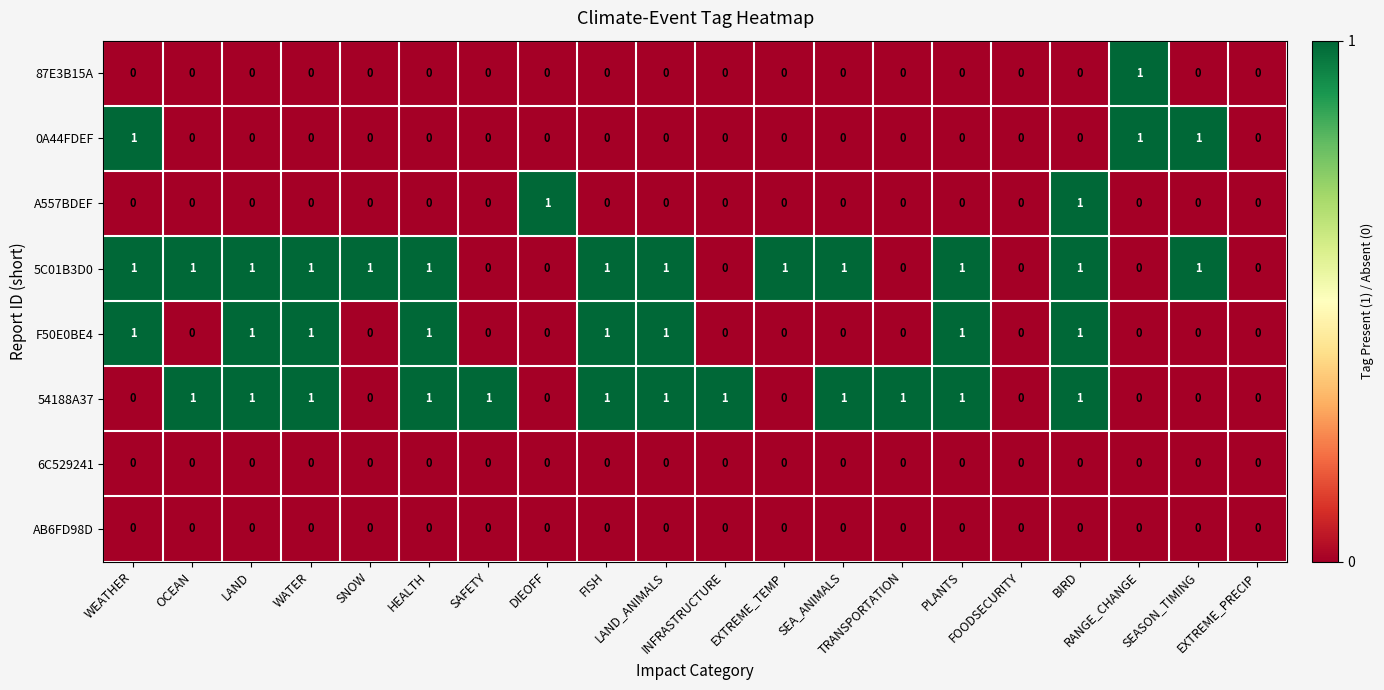

What is the sum of all F50E0BE4 values?

8